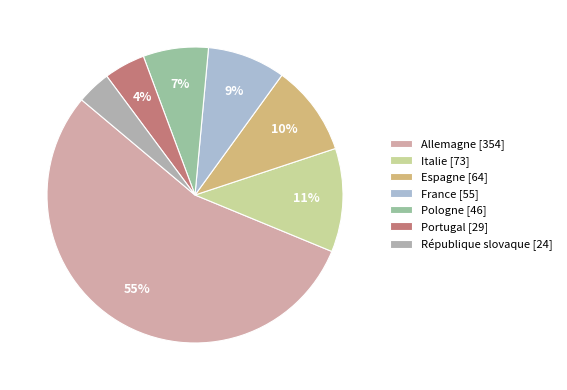

Count the number of slices in the pie.

7